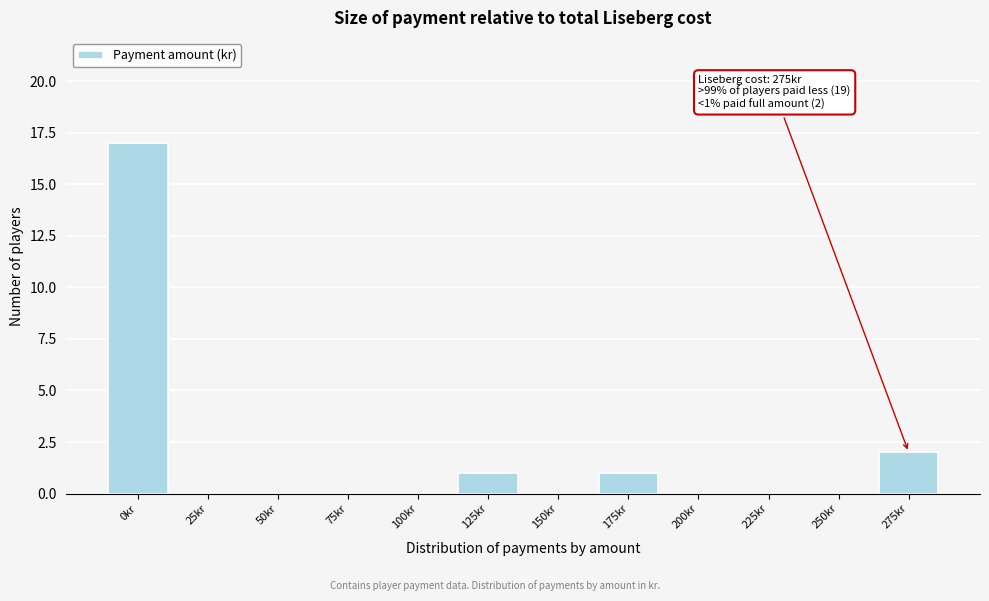

Which range on the x-axis has the tallest bar?

-12.5 to 12.5